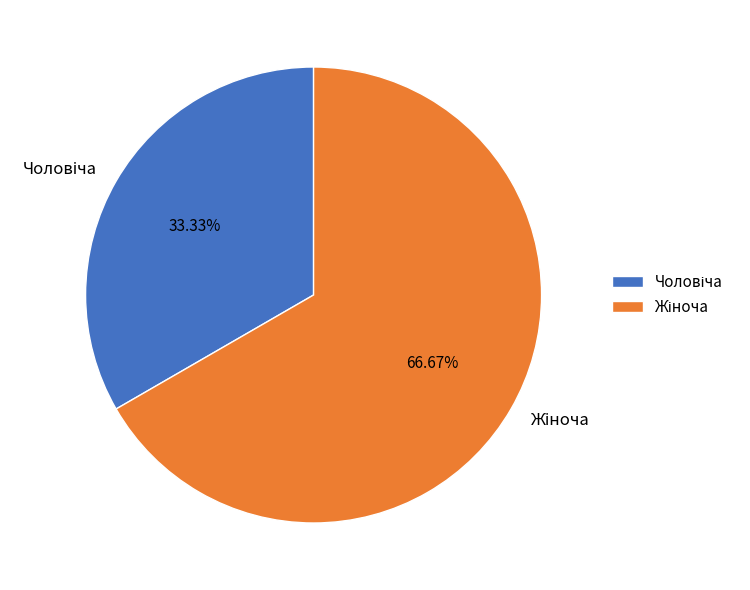

Does any single category account for the majority?

Yes